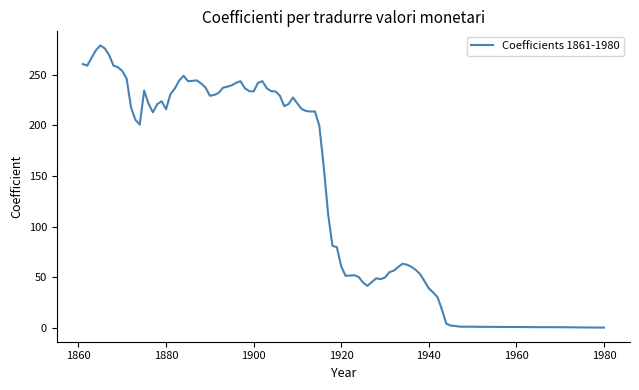

Does the chart have visible grid lines?

No